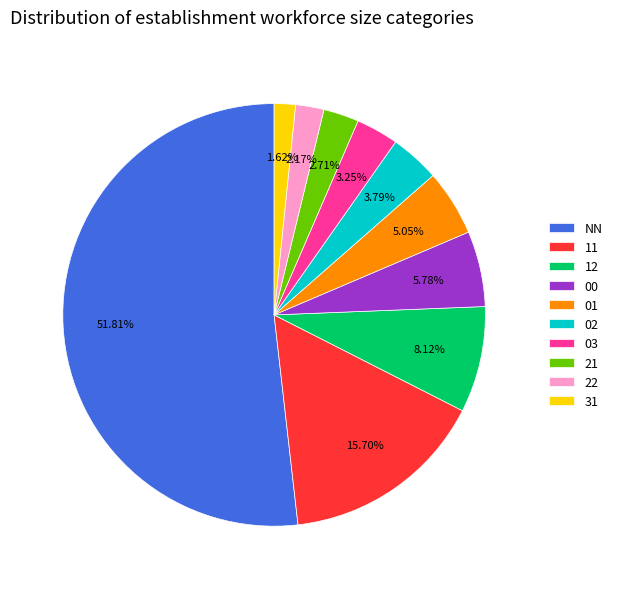

True or false: 11 accounts for 29% of the total.

False